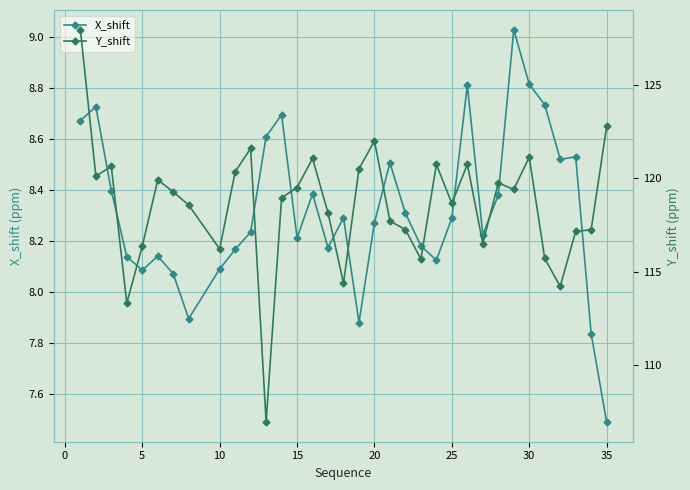

How many lines are shown in the chart?

2